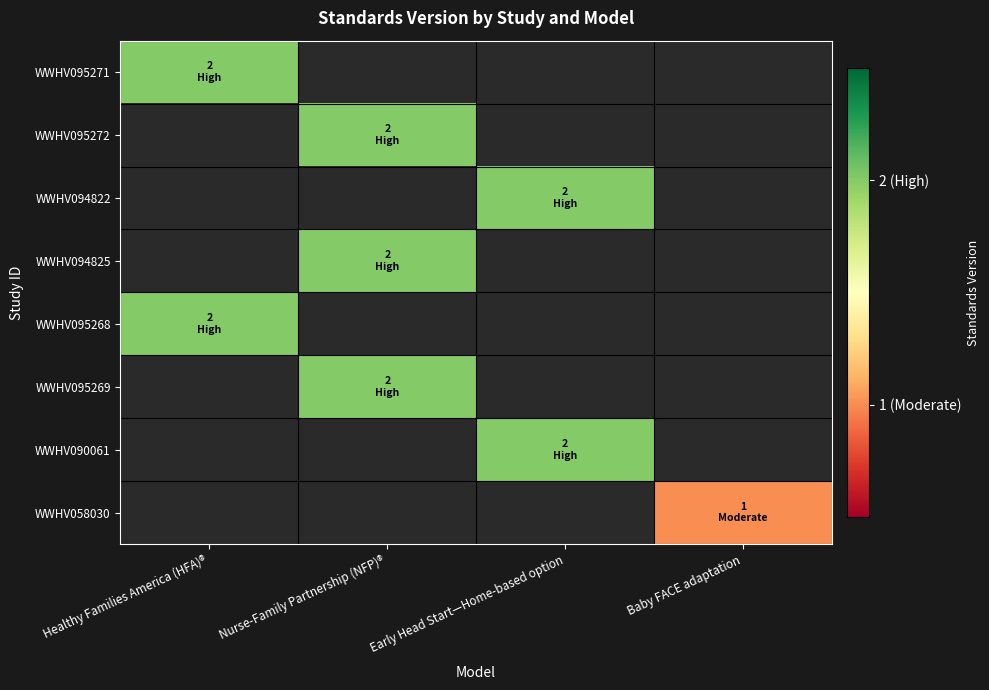

Where is WWHV095271 nearest to the value 2?

Healthy Families America (HFA)®